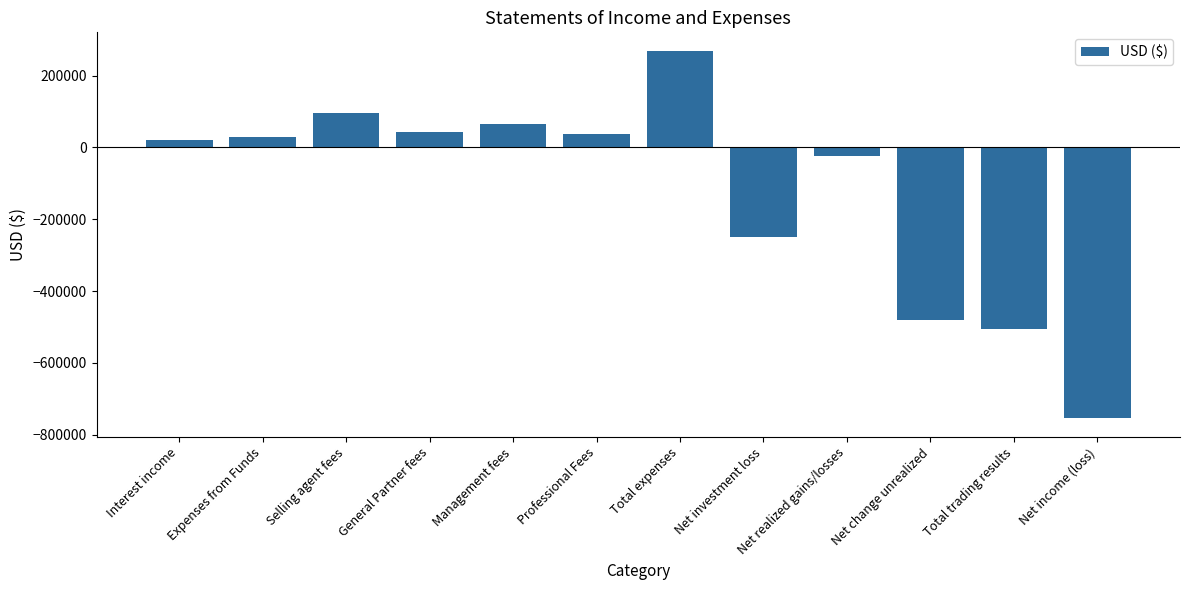

What is the change in value from Net realized gains/losses to Net change unrealized?

-455362